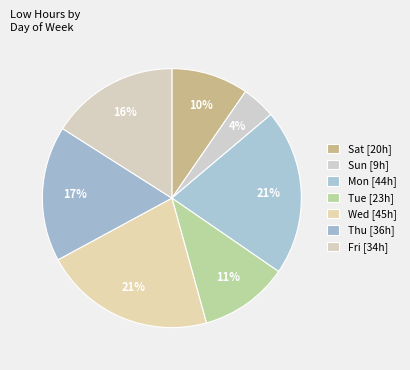

Rank the categories by value from lowest to highest.

Sun, Sat, Tue, Fri, Thu, Mon, Wed